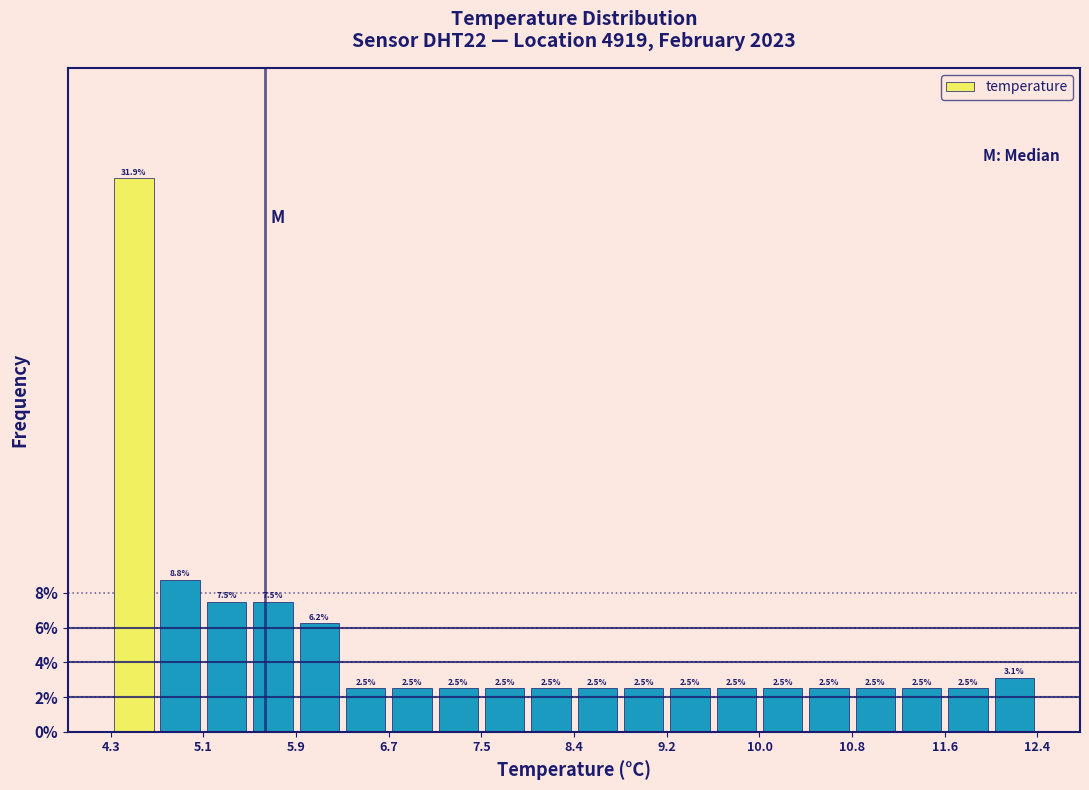

Which range on the x-axis has the tallest bar?

4.3 to 4.7